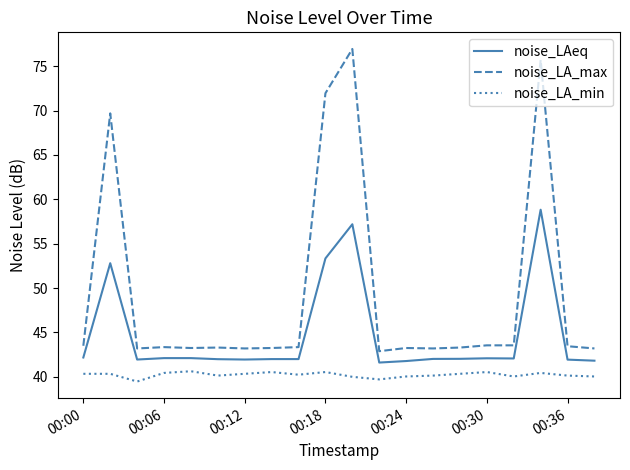

List the series in order of their overall mean, highest first.

noise_LA_max, noise_LAeq, noise_LA_min